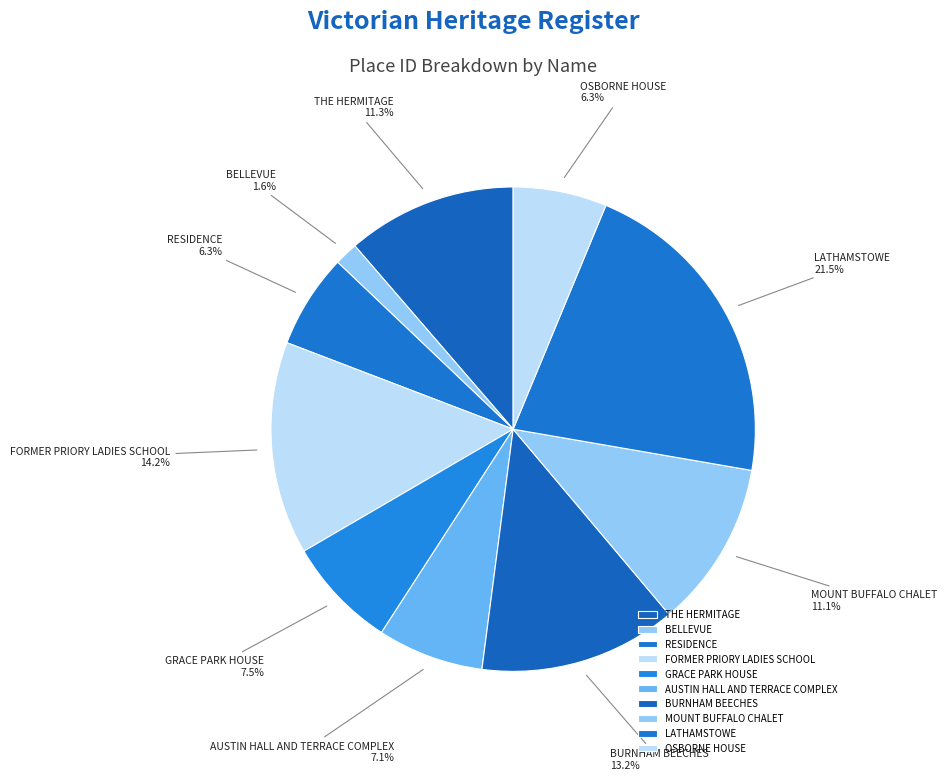

To the nearest percent, what is the average slice percentage?

10%